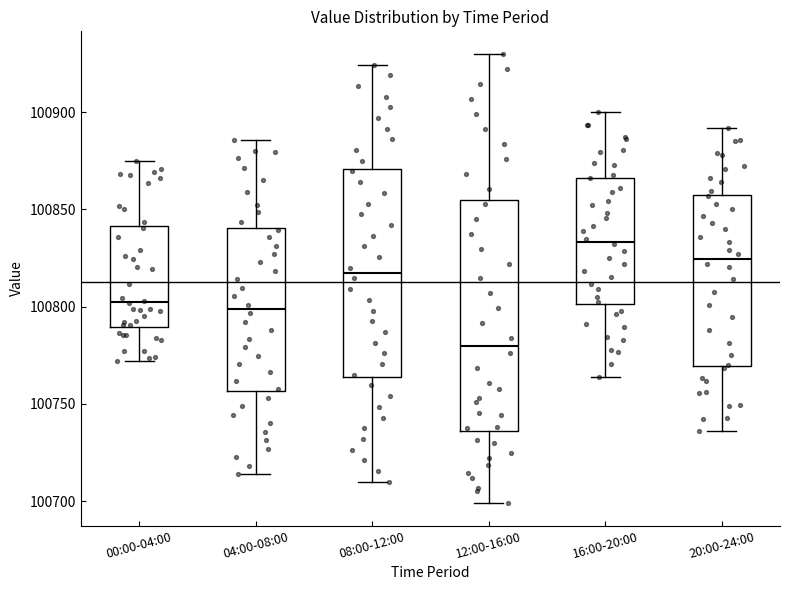

Which box is the tallest, from its lower edge to its upper edge?

12:00-16:00